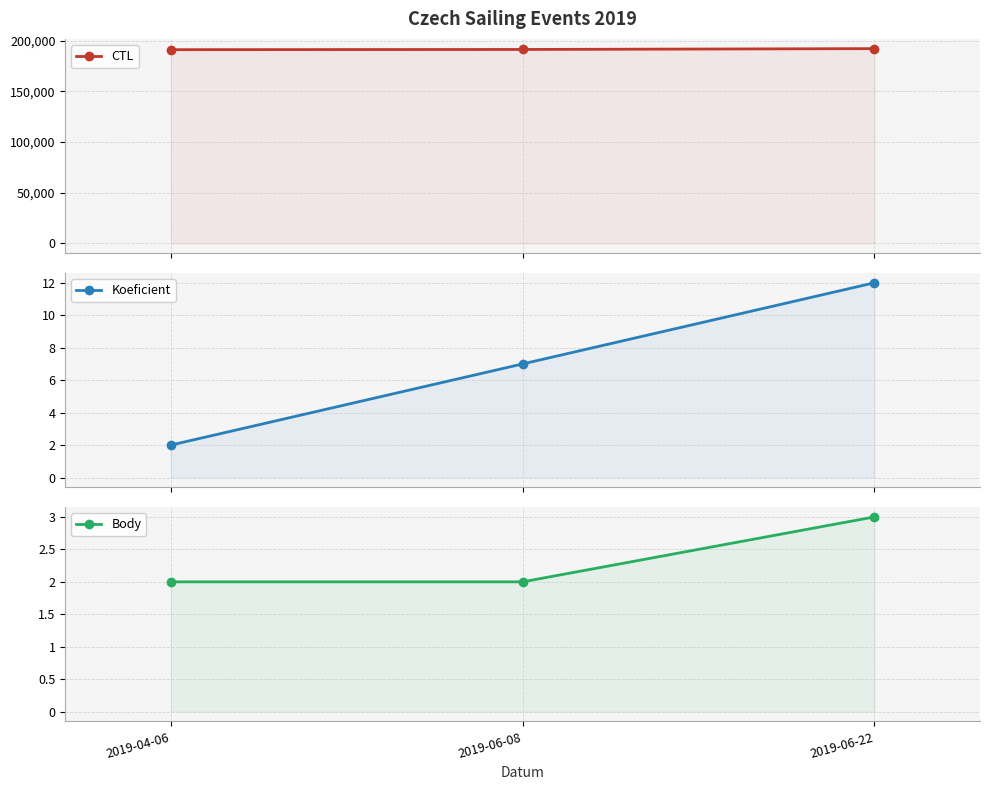

What is the average value of the Koeficient series?

7